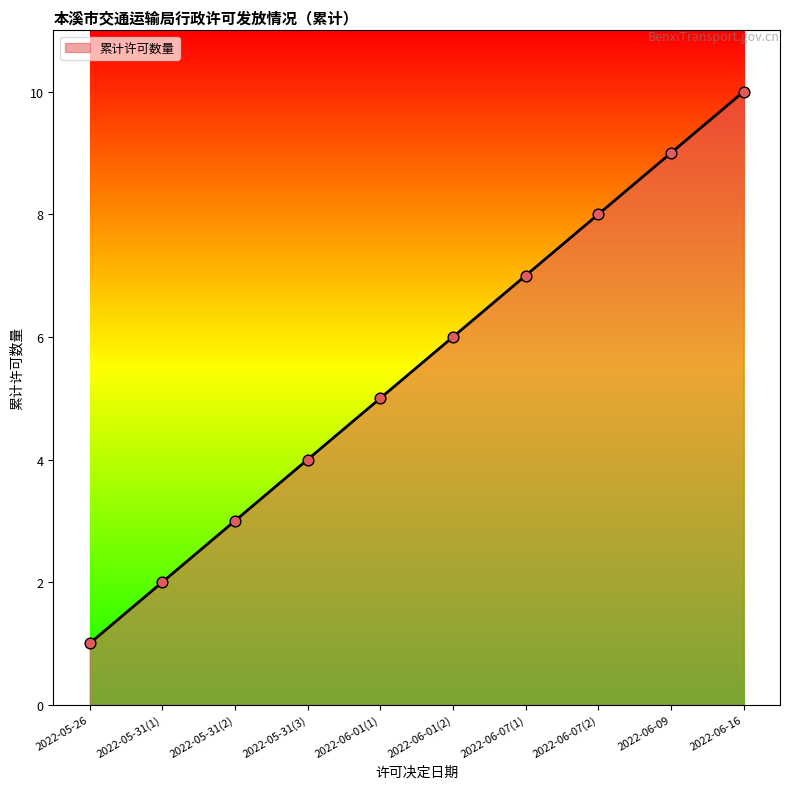

Approximately how many times larger is the value at 2022-05-31(2) compared to 2022-06-07(1)?

0.4